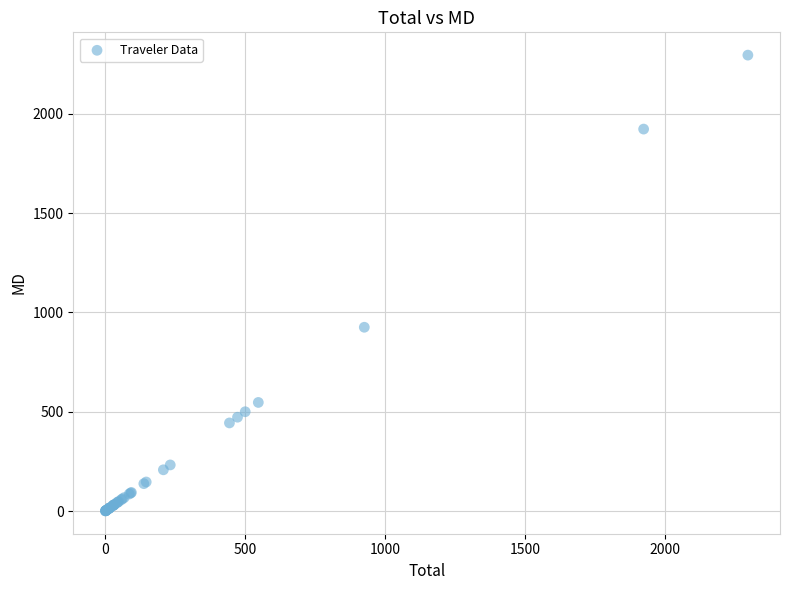

What Y value in the scatter plot is closest to 1147?

925.1